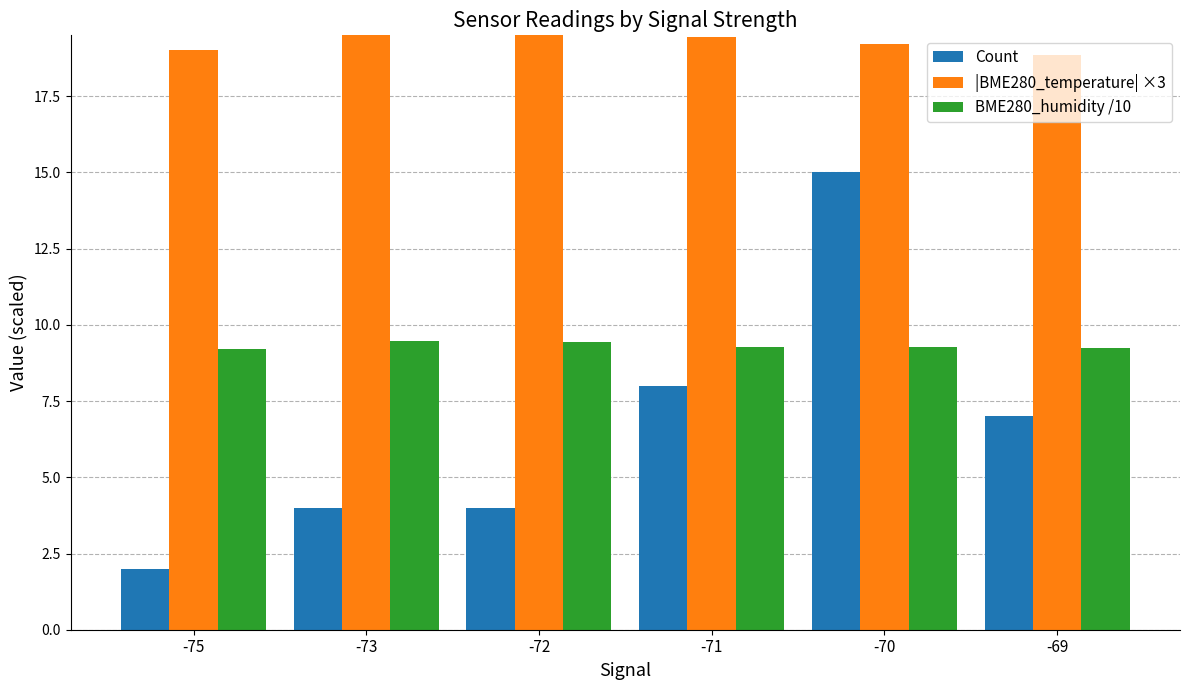

What is the greatest value displayed?

20.3